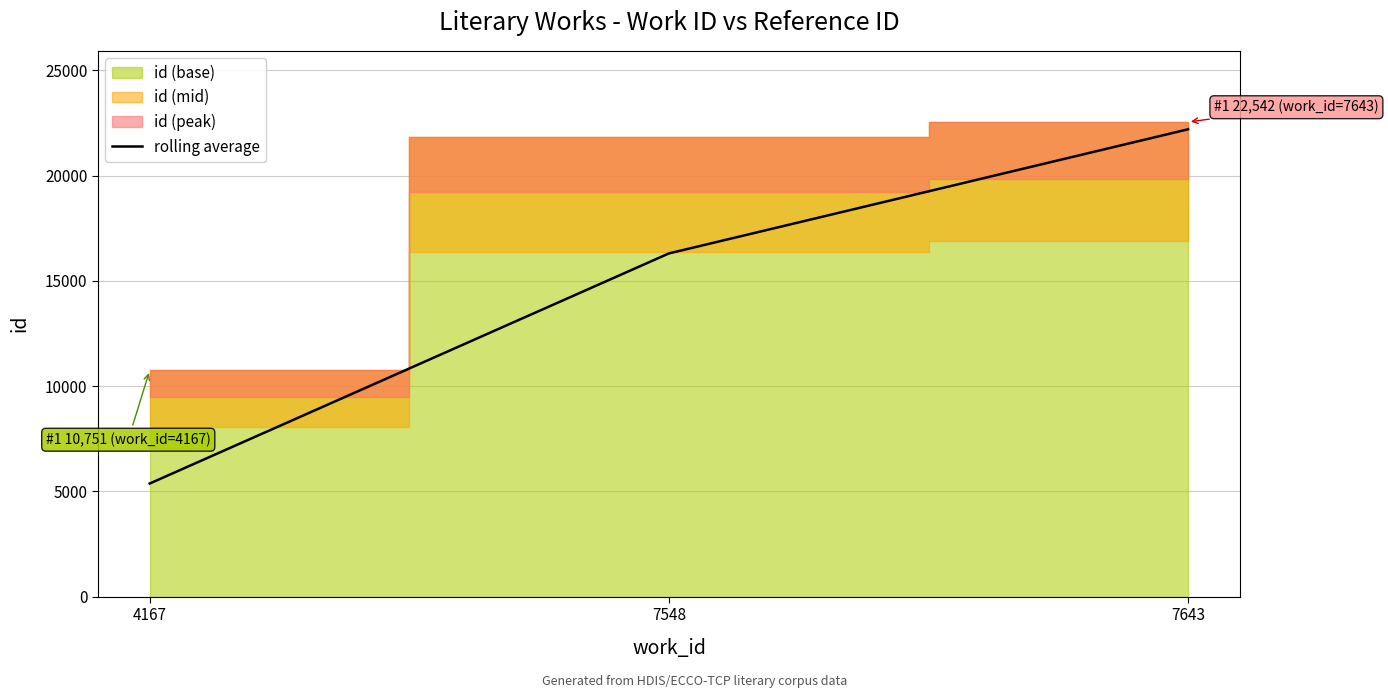

What value does the data have at 7548?

16302.5